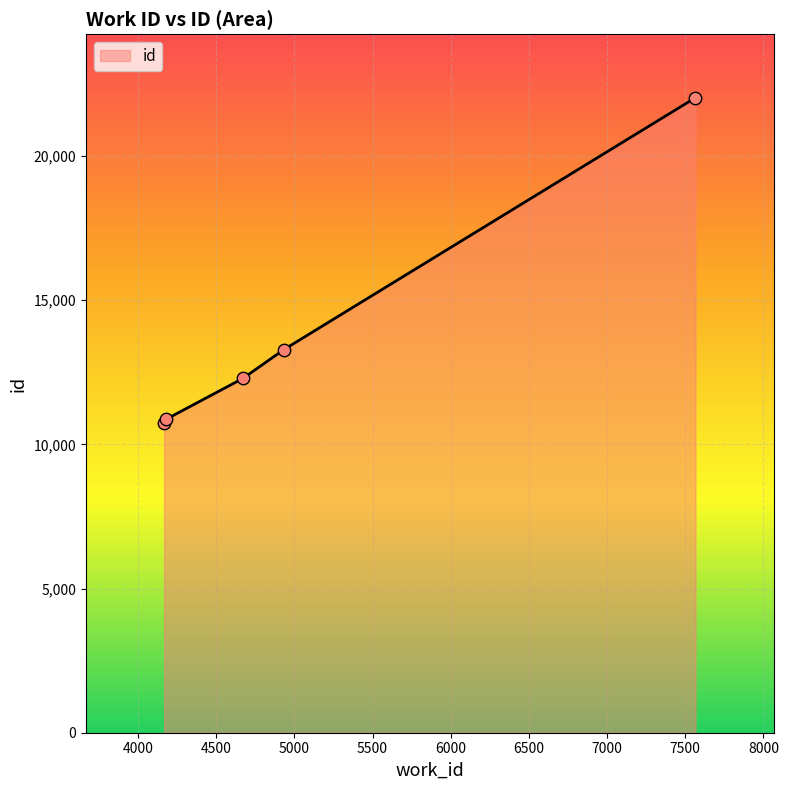

True or false: there are more than 0 points higher than both neighbors.

False